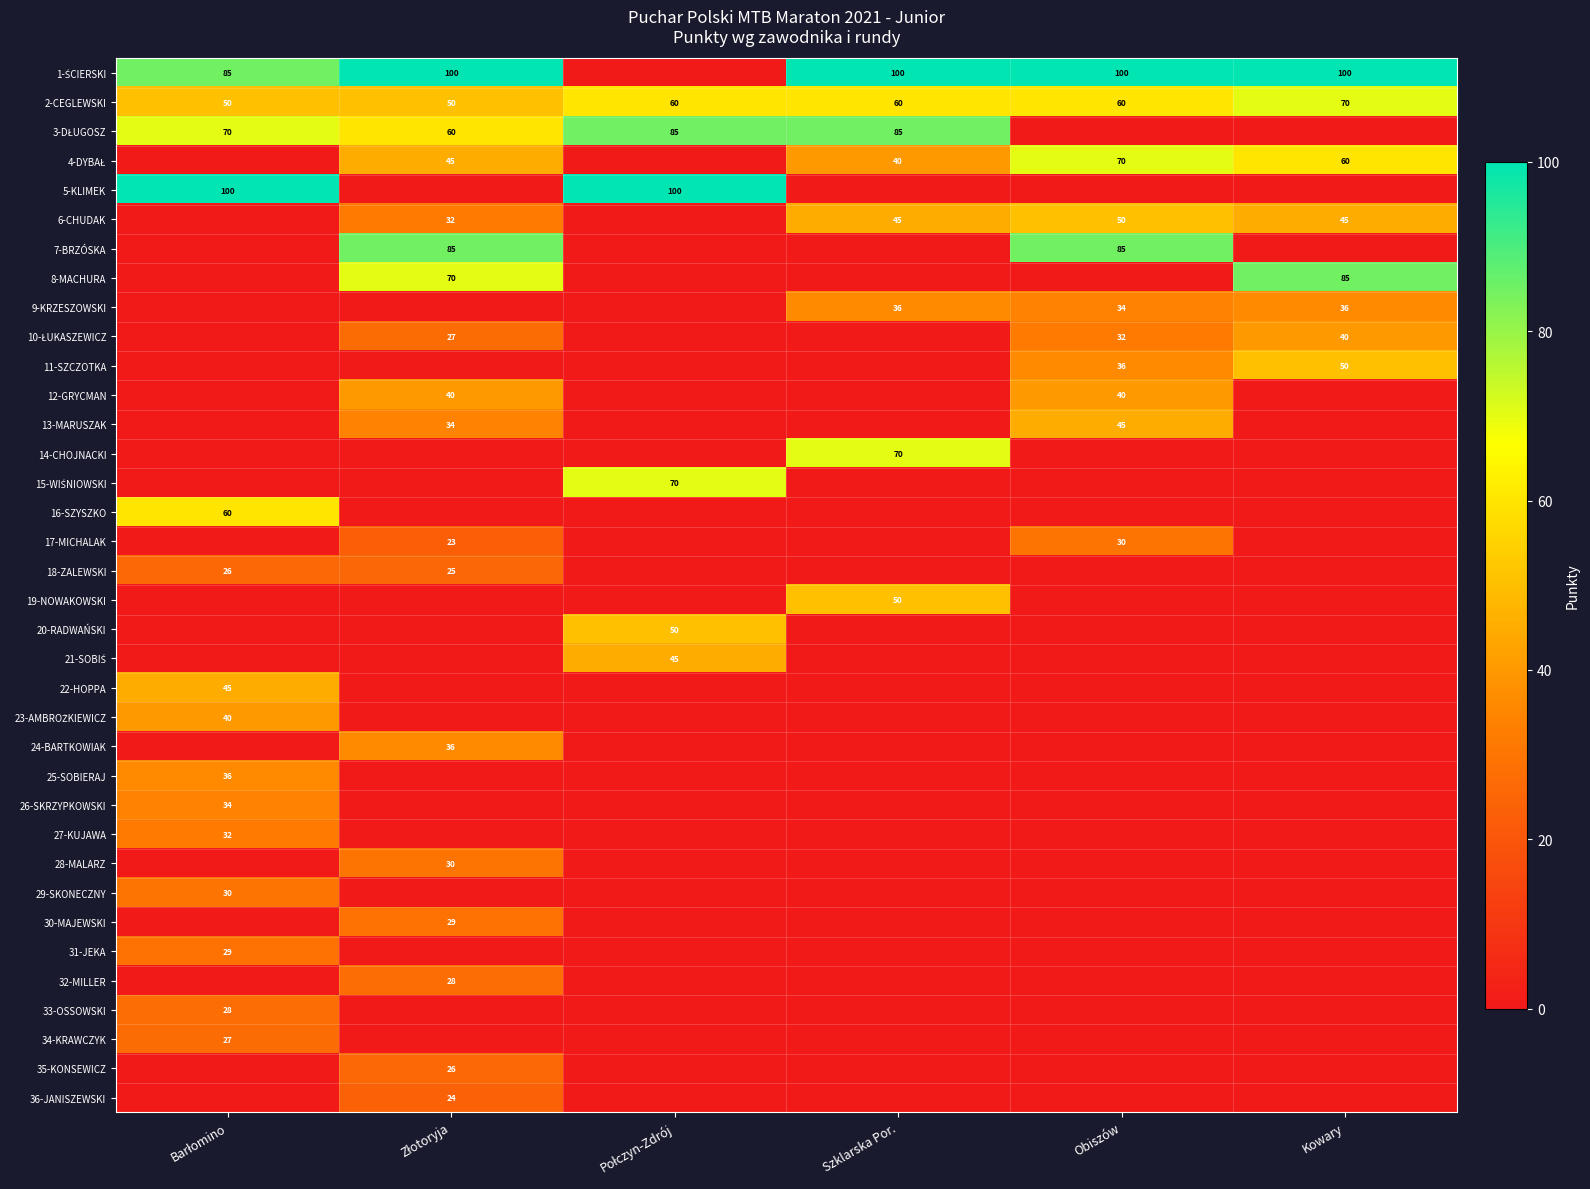

Is it true that 28-MALARZ equals 30 at Złotoryja?

True